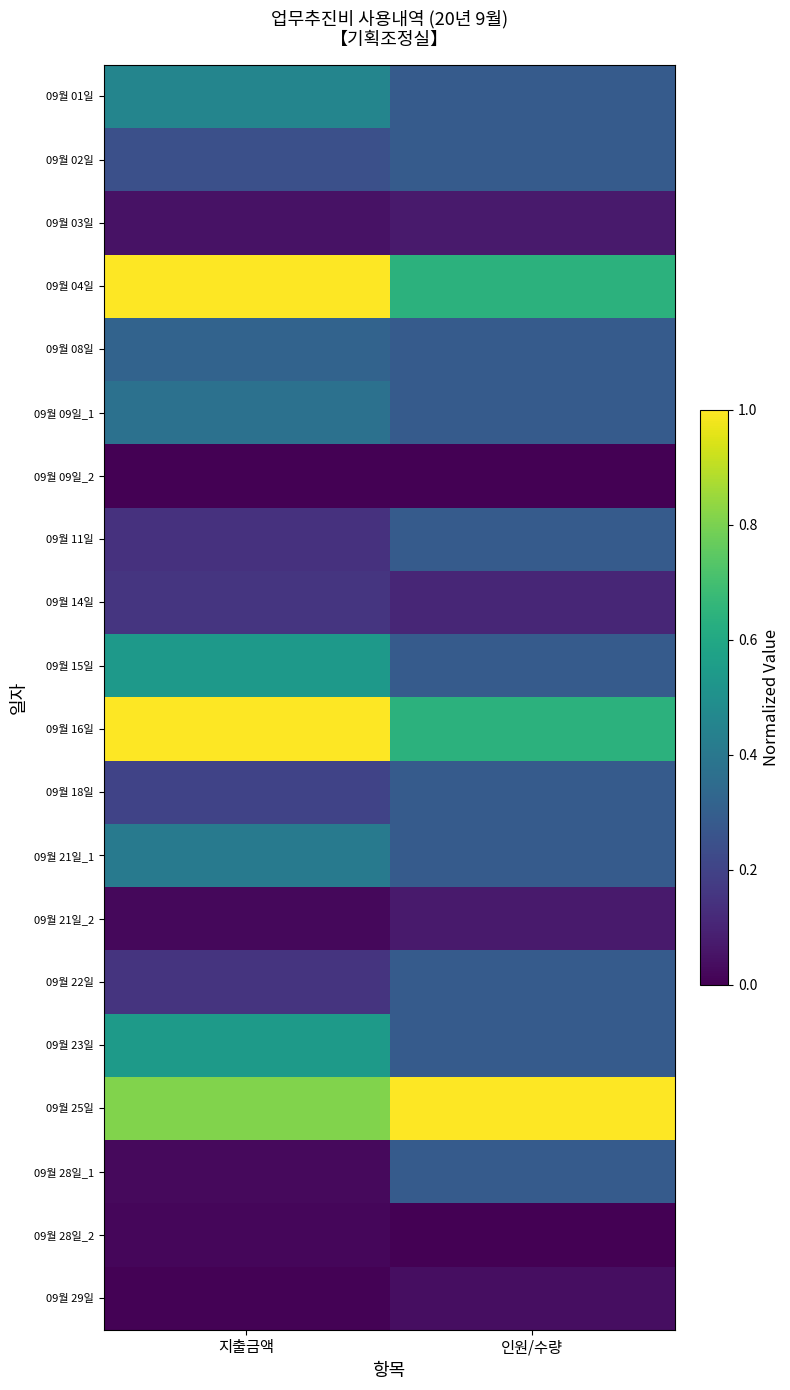

How many data points does each series have?

2